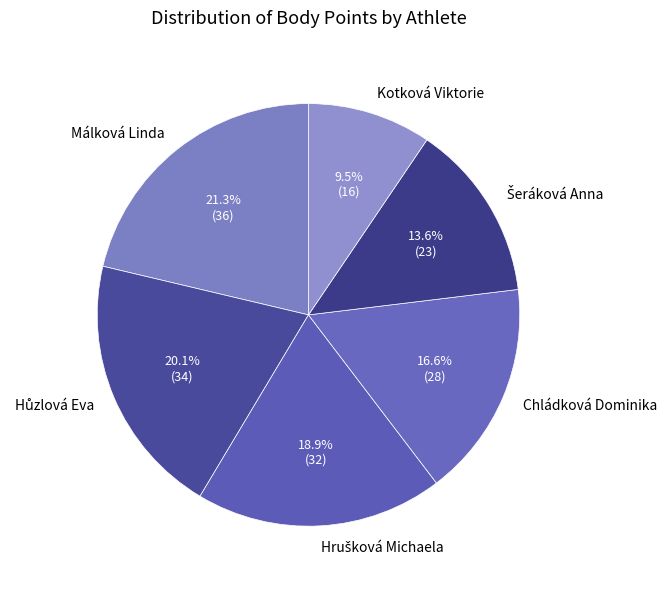

What portion of the pie excludes Kotková Viktorie?

90.5%